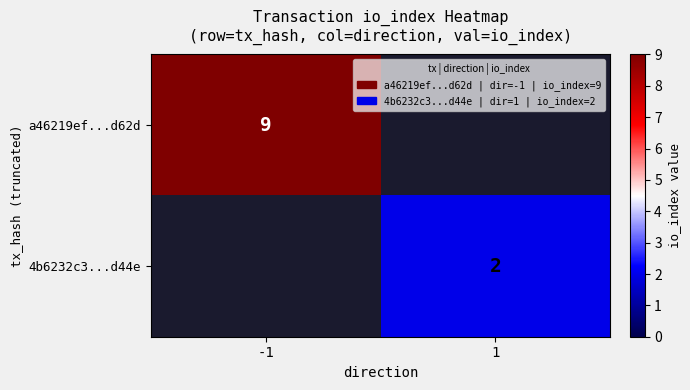

Is the value of 4b6232c3...d44e at 1 greater than the value of a46219ef...d62d at -1?

No